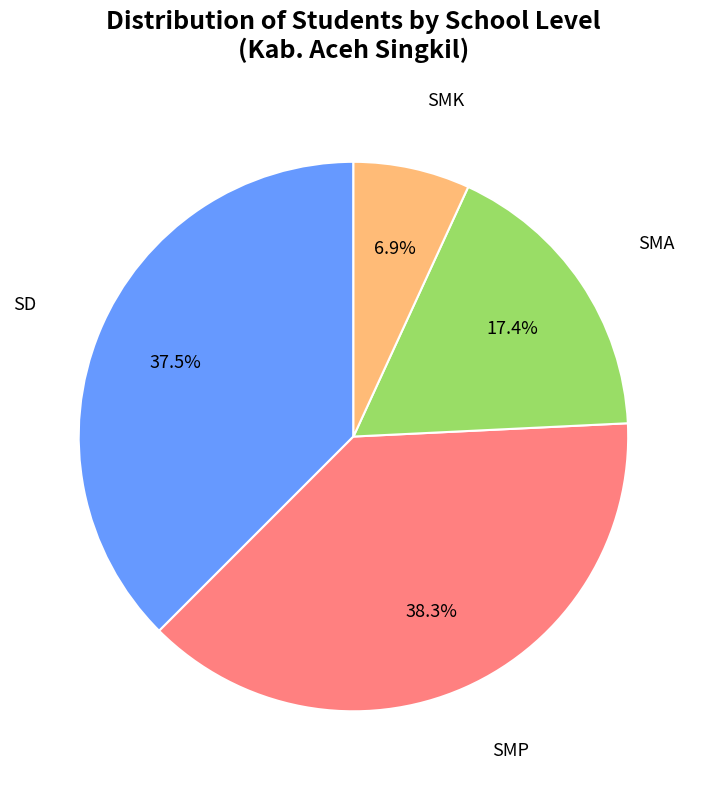

What is the largest slice in the pie chart?

SMP